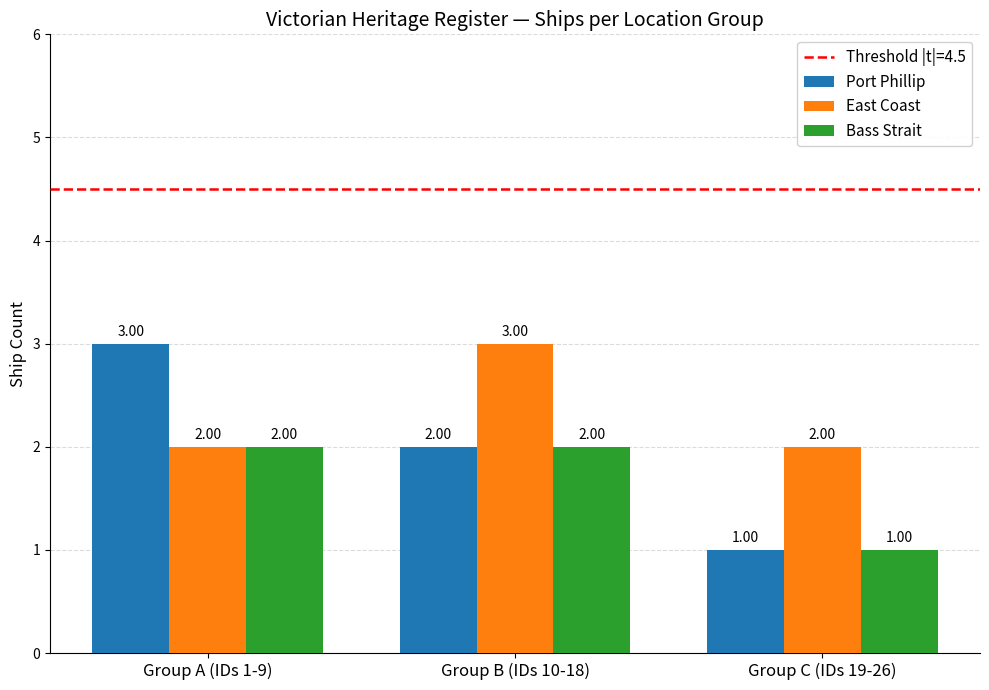

Which series has the widest spread of values?

Port Phillip